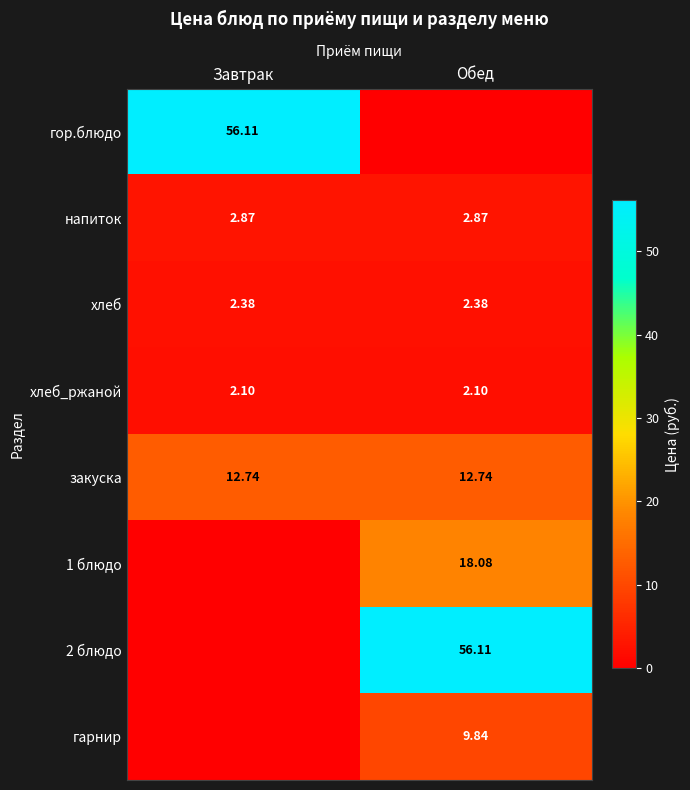

Is the value of гарнир at Обед greater than the value of 1 блюдо at Обед?

No